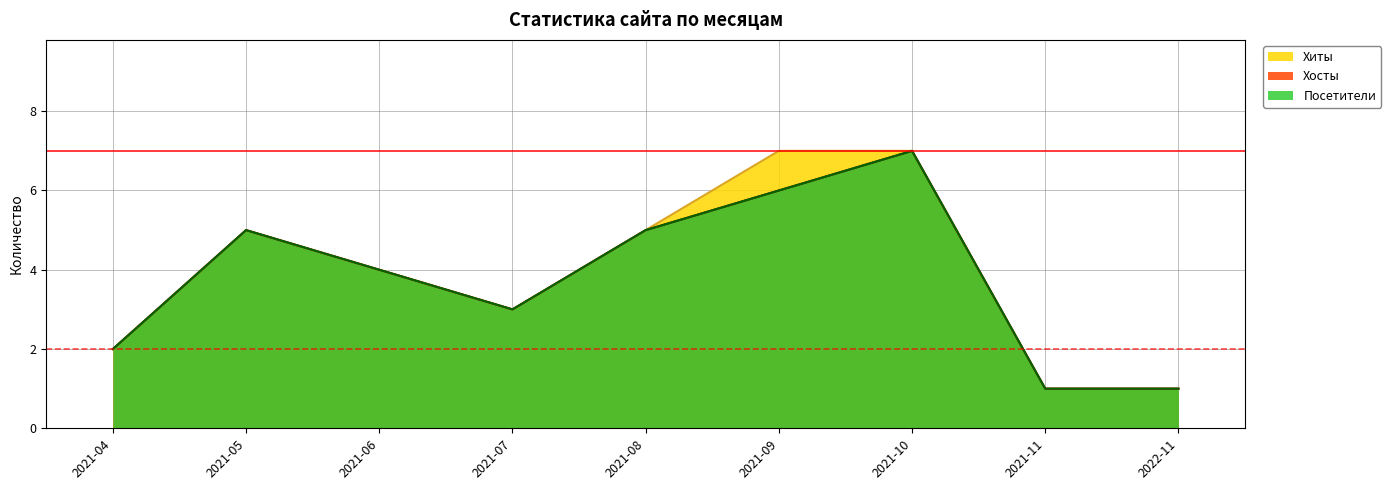

Which series has the largest total across all categories?

Хиты